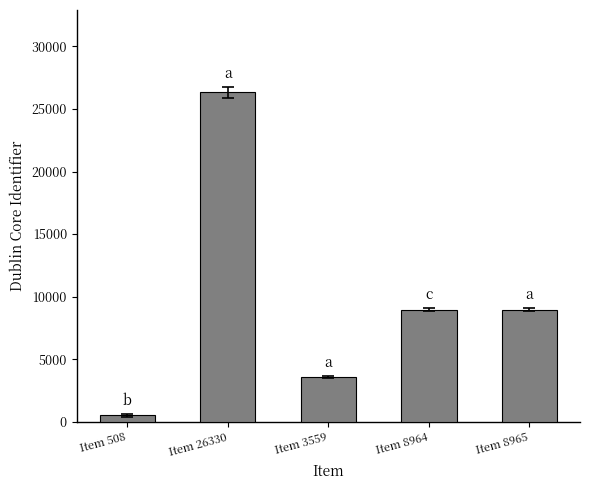

What is the change in value from Item 3559 to Item 8964?

+5405